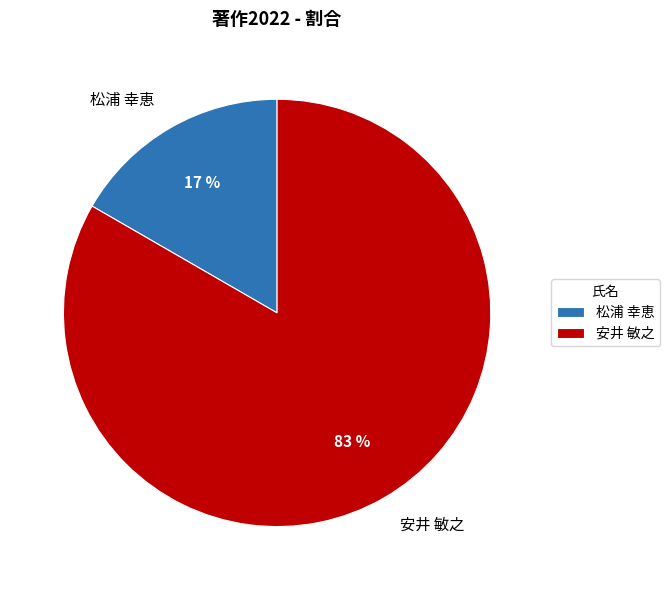

Which category has the smallest portion of the pie?

松浦 幸恵